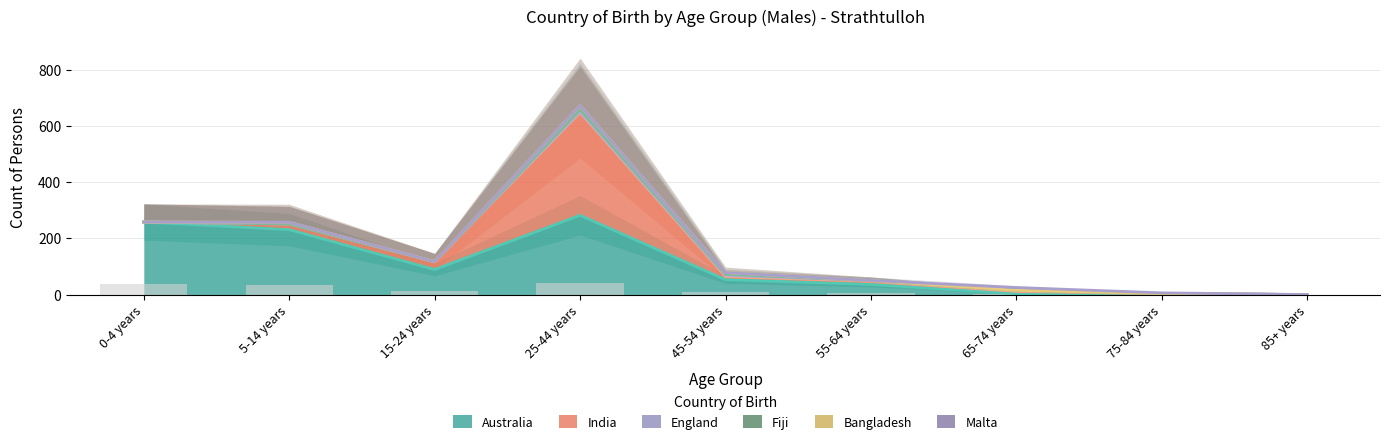

What is the label of the 3rd bar from the right?

65-74 years